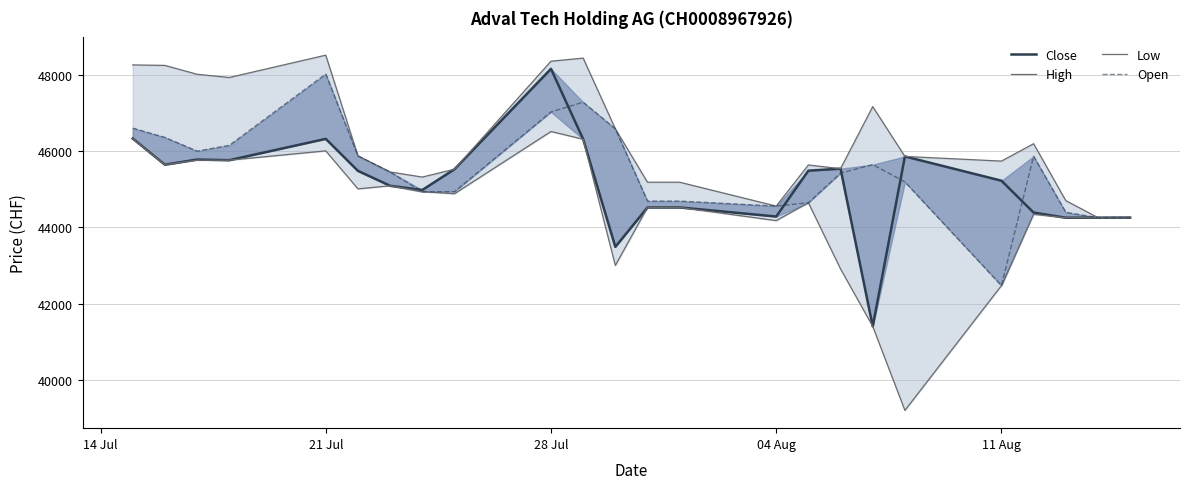

What is the lowest value of the High series?

44258